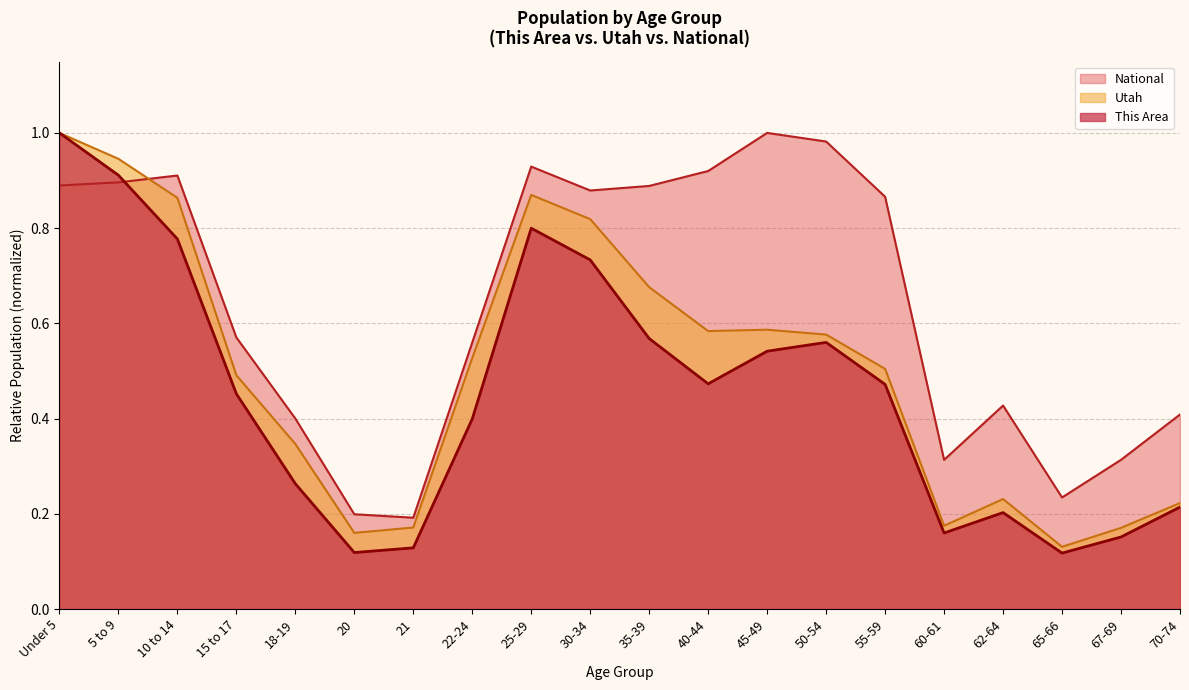

What is the average value of the Utah series?

0.5